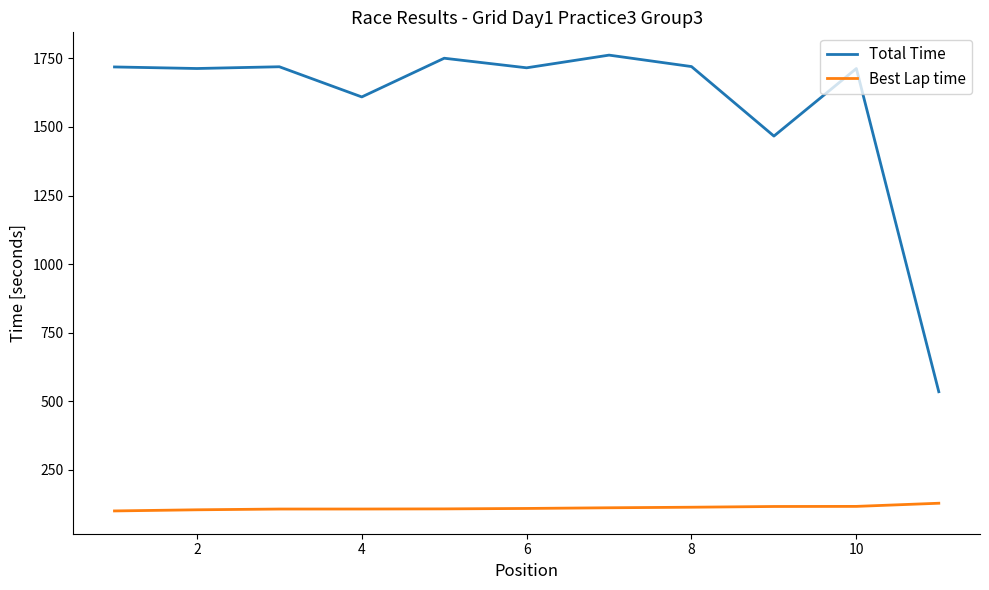

True or false: Best Lap time and Total Time cross at least once.

False